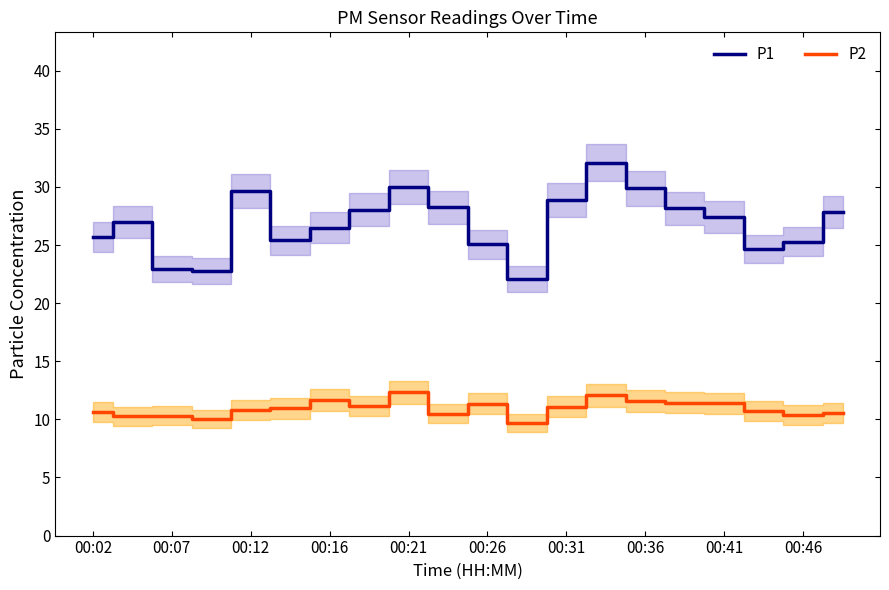

Is it true that P1 equals 27.9 at 19?

True